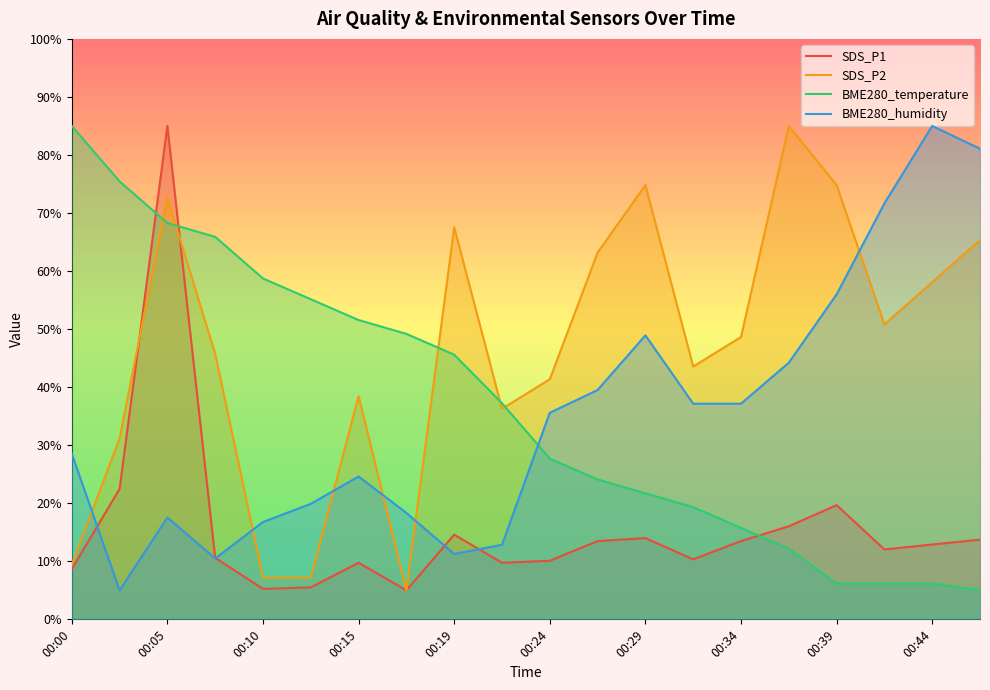

How many times do BME280_temperature and BME280_humidity cross each other?

1